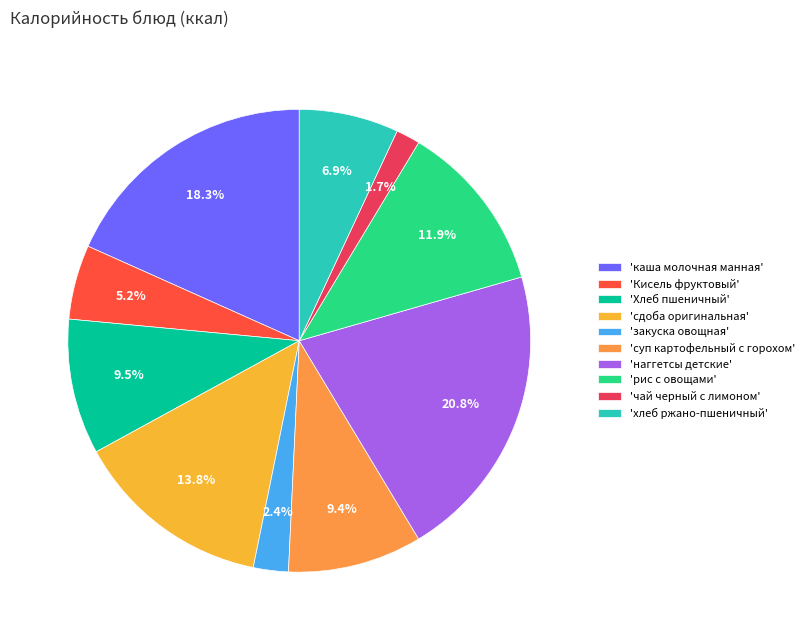

Rank the categories by value from lowest to highest.

чай черный с лимоном, закуска овощная, Кисель фруктовый, хлеб ржано-пшеничный, суп картофельный с горохом, Хлеб пшеничный, рис с овощами, сдоба оригинальная, каша молочная манная, наггетсы детские